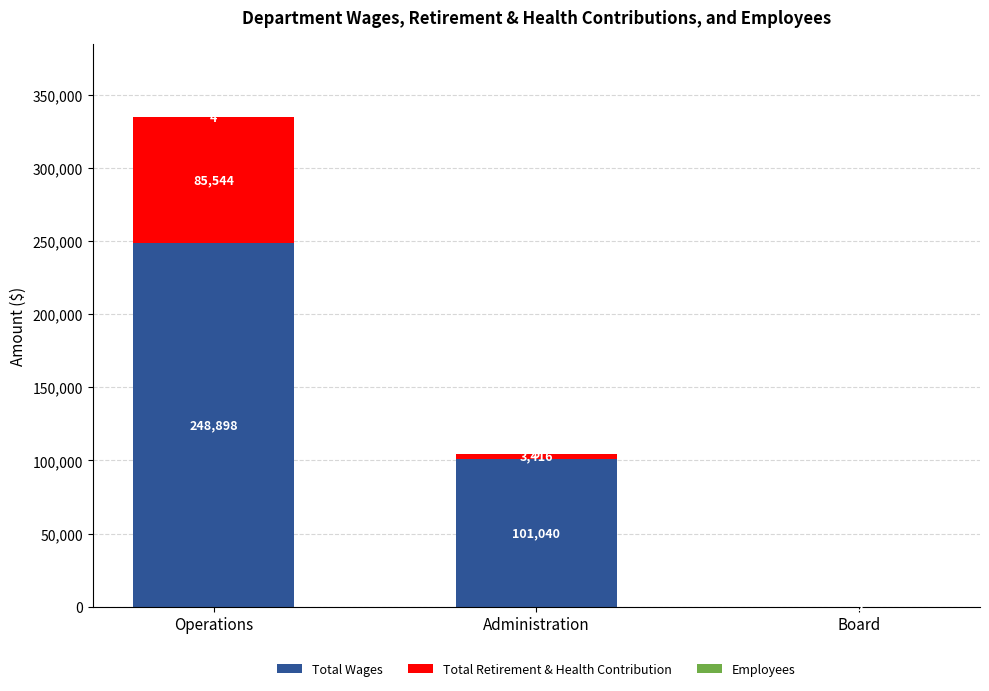

What is the sum of the Total Wages values at Administration and Board?

101040